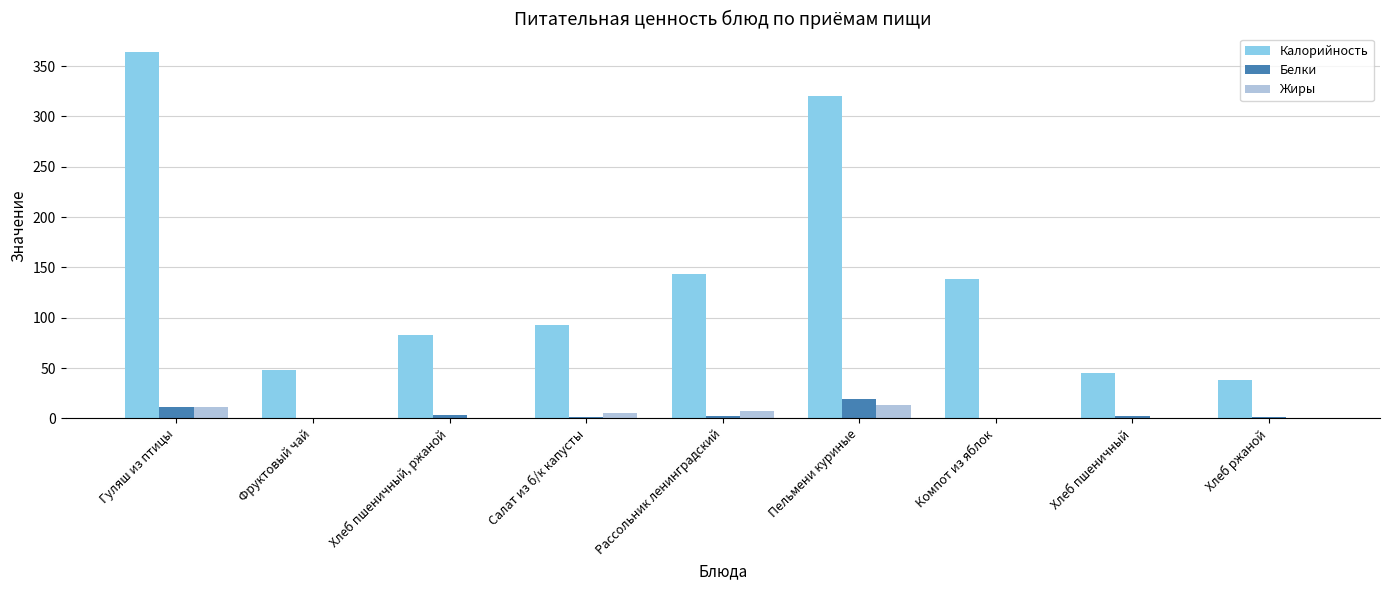

What is the highest value of the Жиры series?

13.8